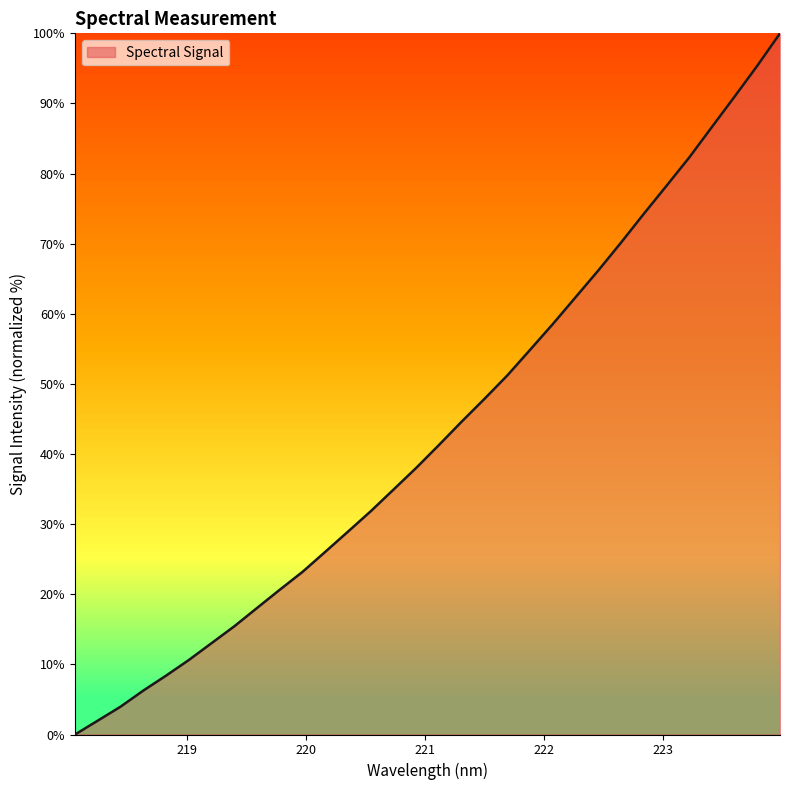

Does the chart display data point markers on the line(s)?

No